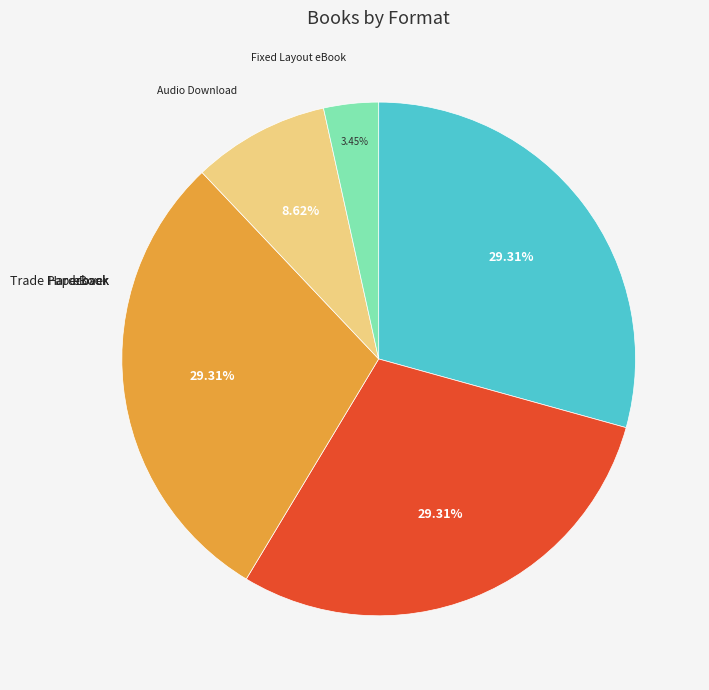

Is there any slice that represents more than half of the pie?

No